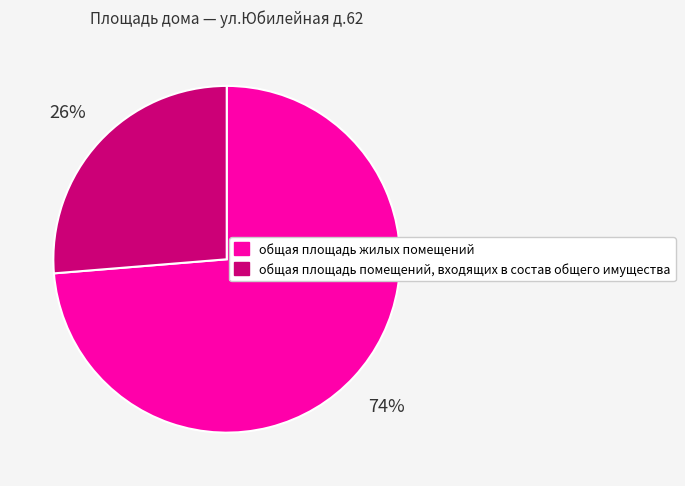

The общая площадь помещений, входящих в состав общего имущества slice represents 26% of the pie. True or false?

True